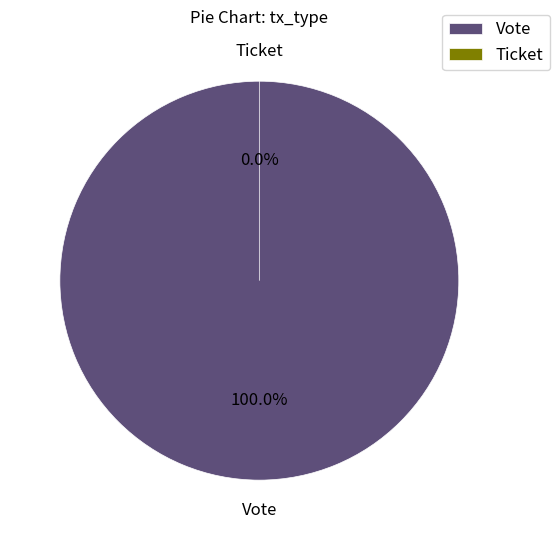

Rank the categories by value from lowest to highest.

Ticket, Vote